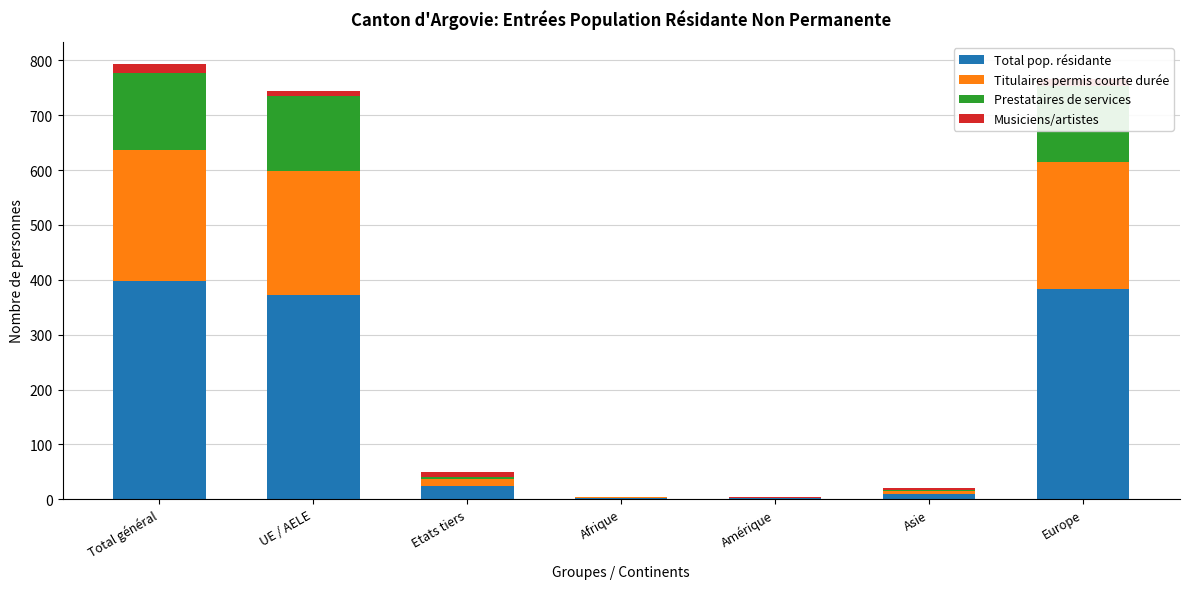

The value of Total pop. résidante at UE / AELE is 372. True or false?

True